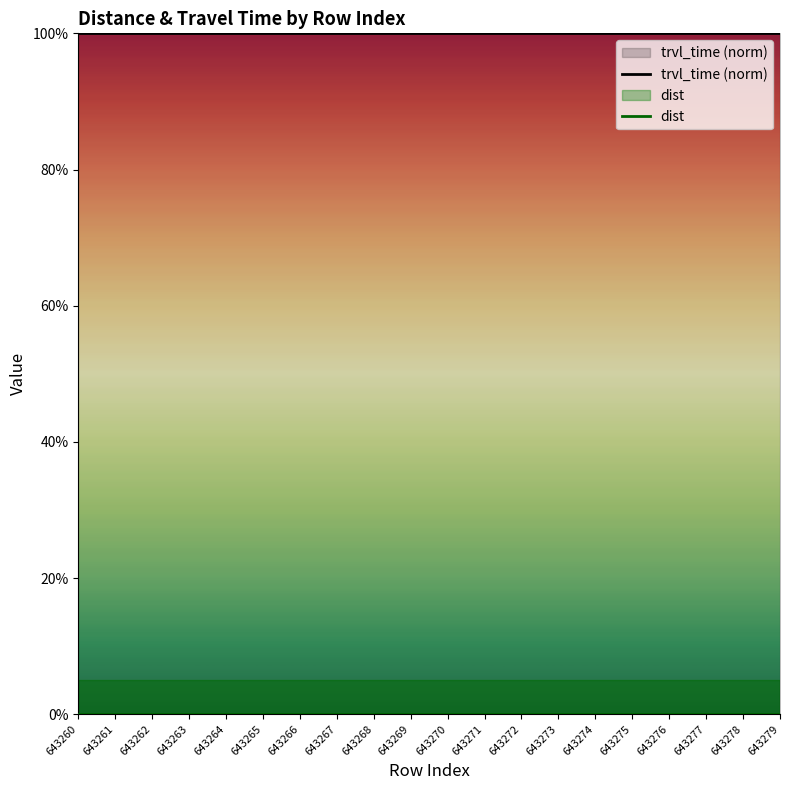

Rank the series at 643272 from highest to lowest value.

trvl_time (norm), dist